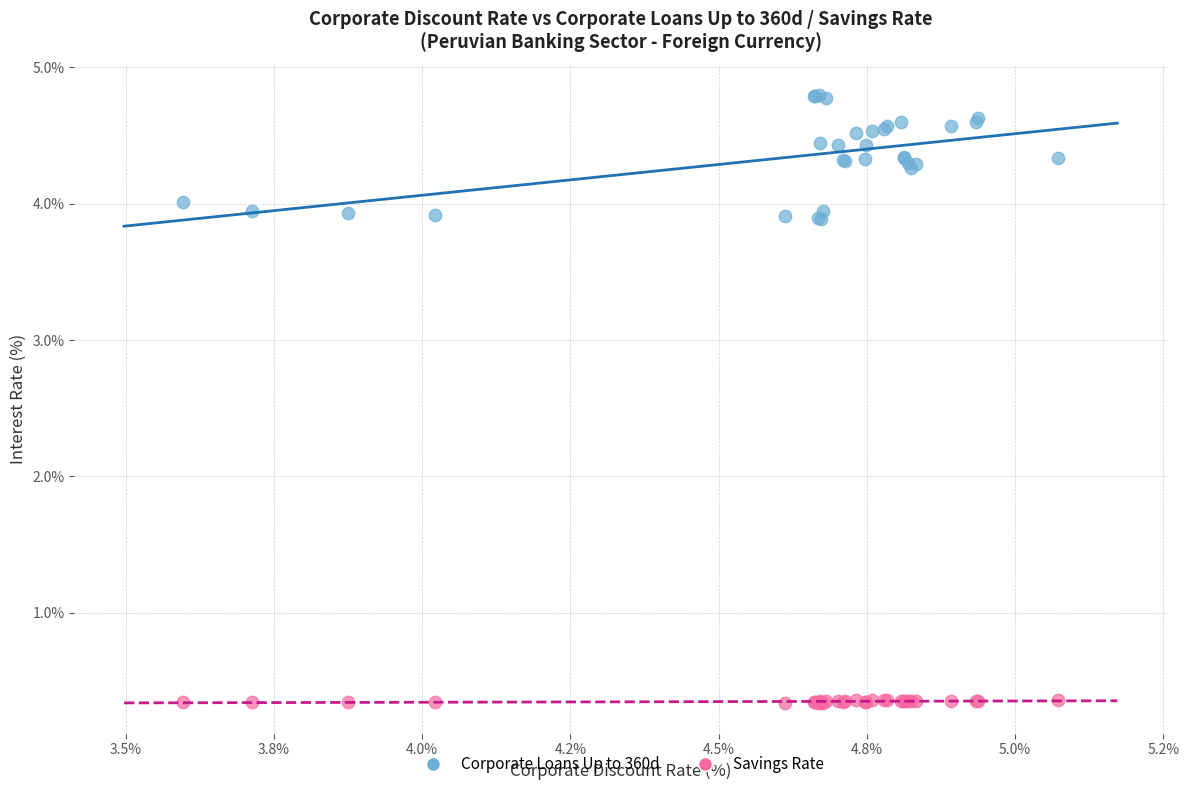

Which series has the largest Y range (max minus min)?

Corporate Loans Up to 360d